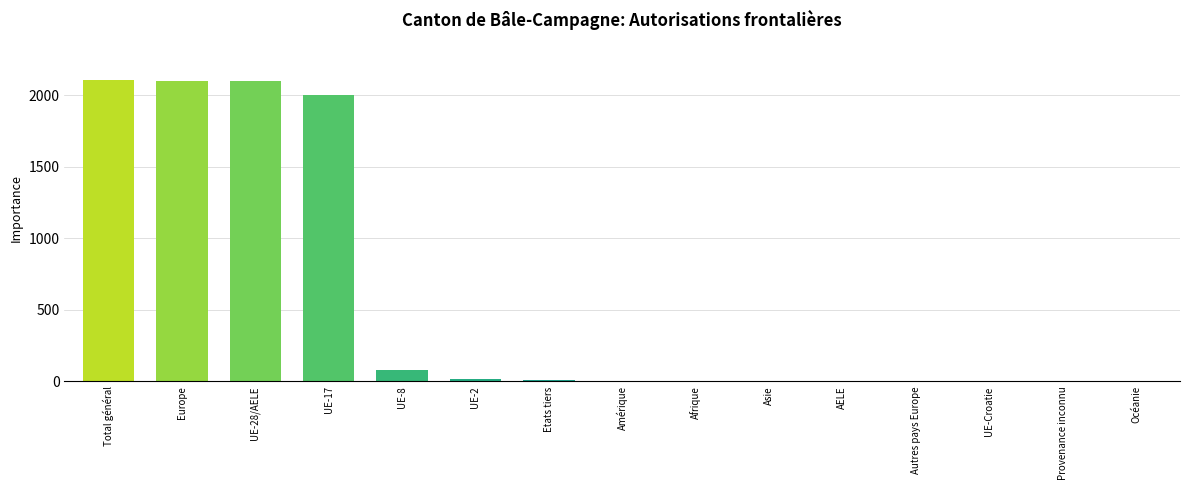

What is the change in value from UE-8 to Asie?

-77